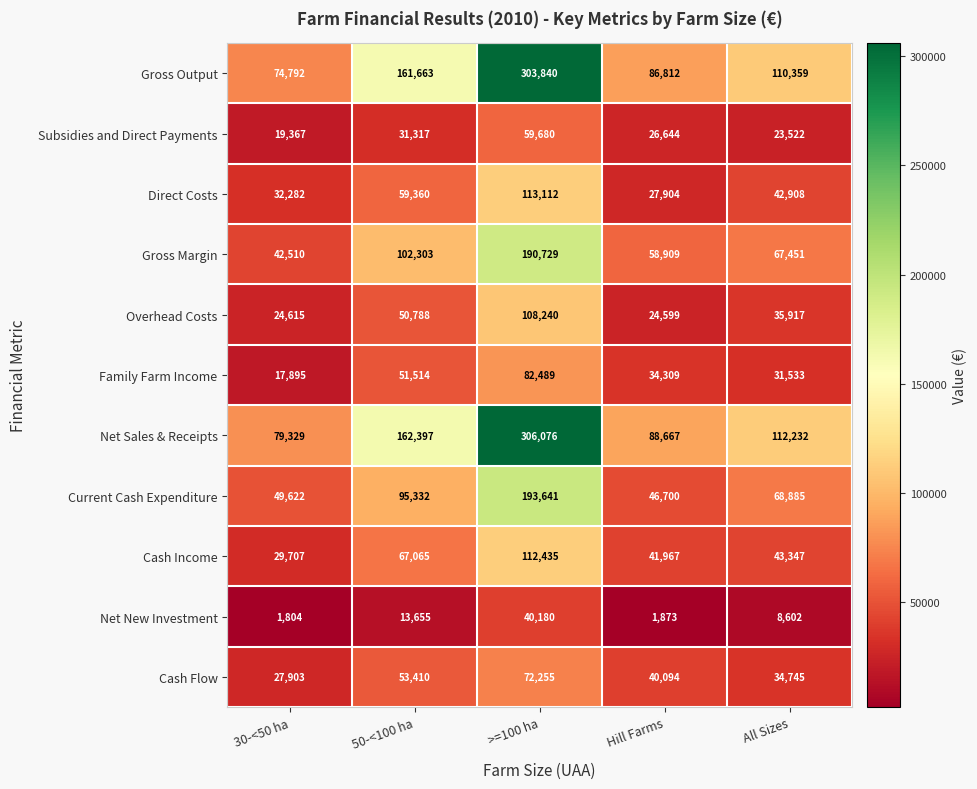

How many data points in Net Sales & Receipts are less than 112232?

2